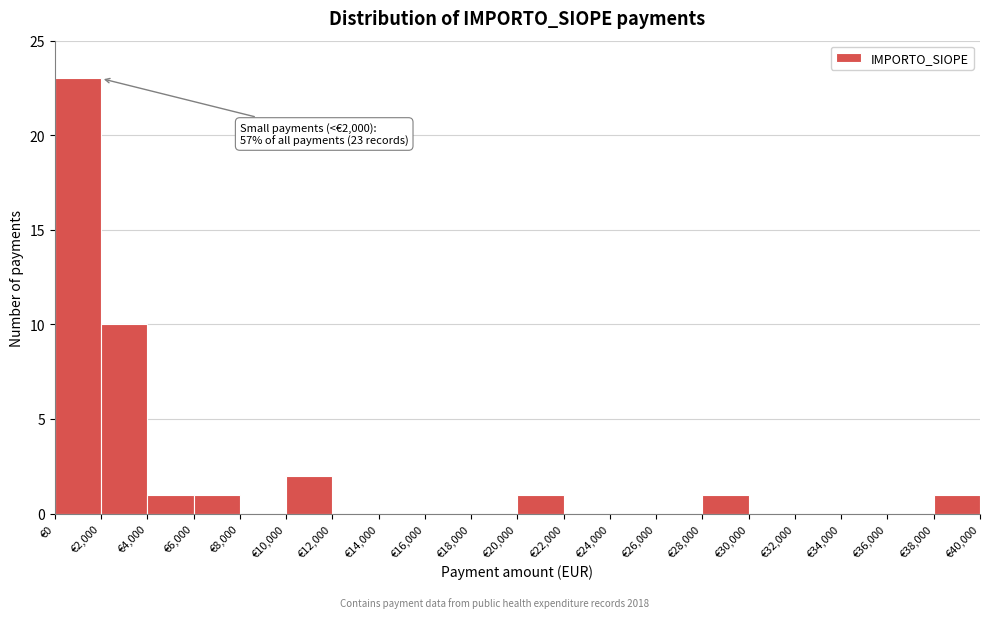

Over which range of the x-axis is the bar tallest?

0 to 2000